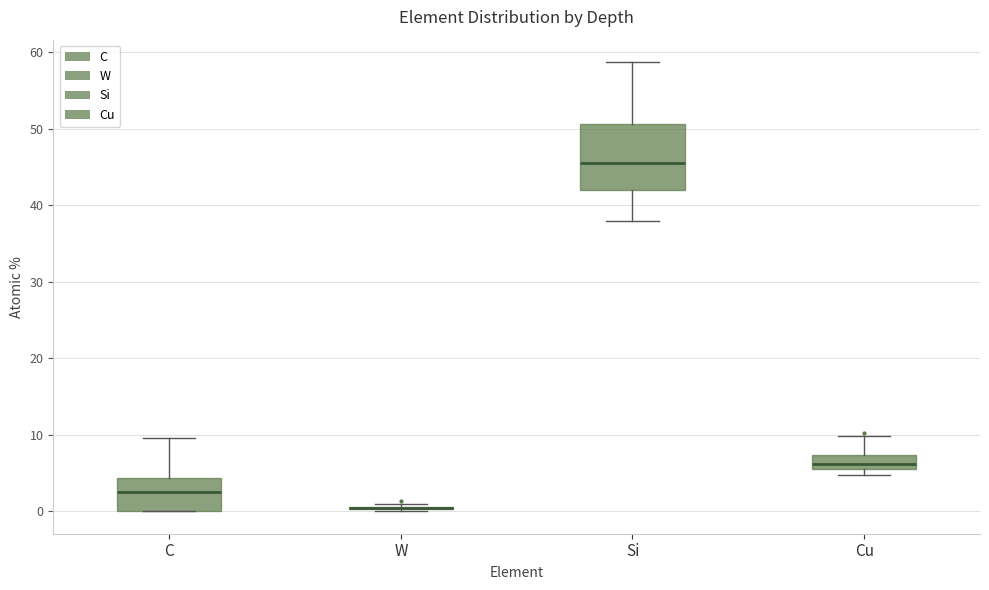

Which box is the tallest, from its lower edge to its upper edge?

Si